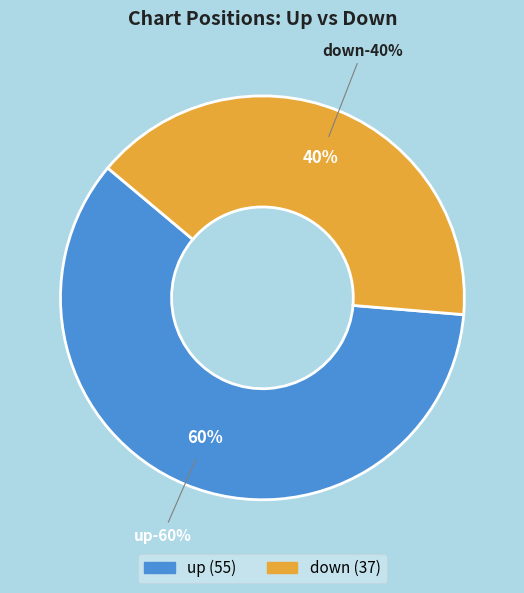

What is the smallest slice in the pie chart?

down